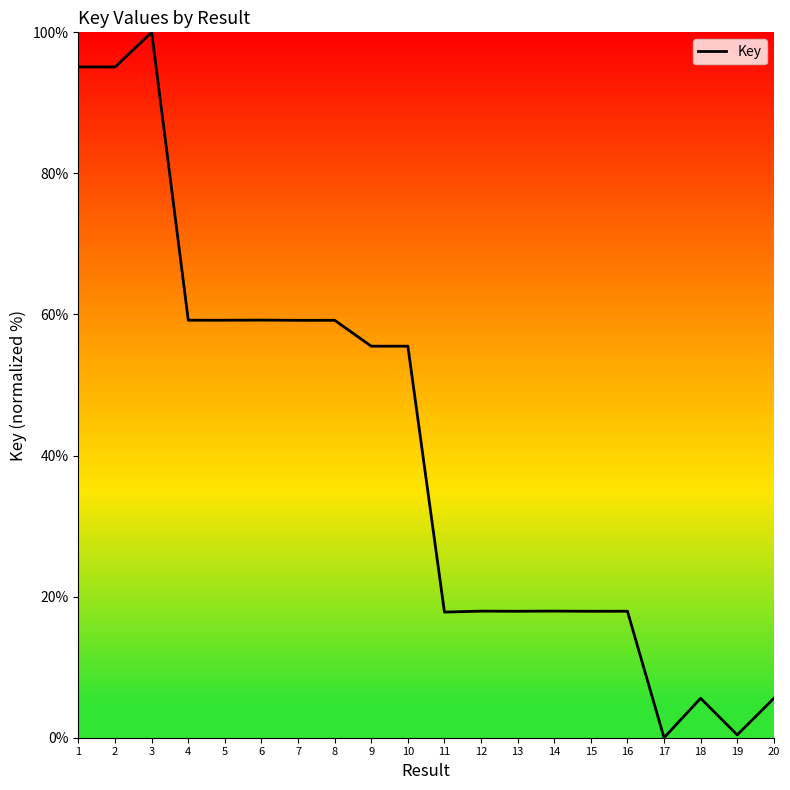

Which category has the highest value across all series?

3